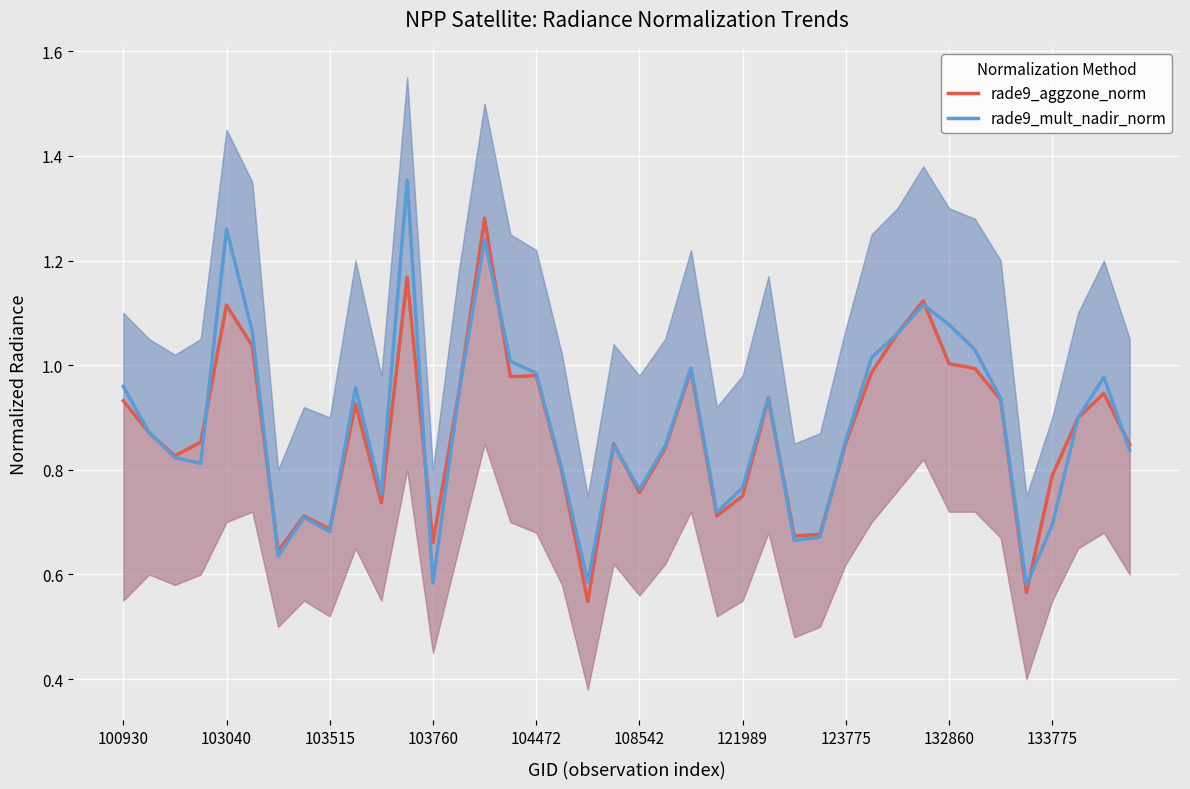

At which category is the sum across all series the highest?

11